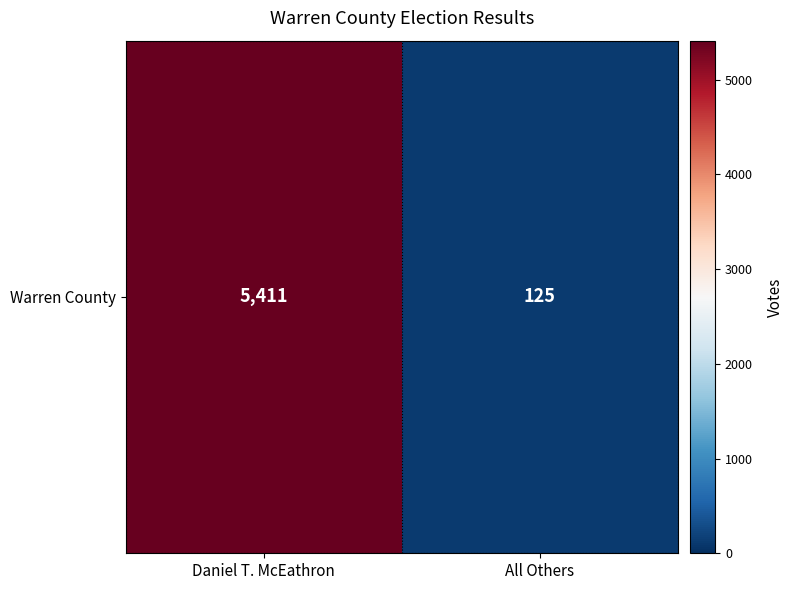

How many data points are less than 5411?

1